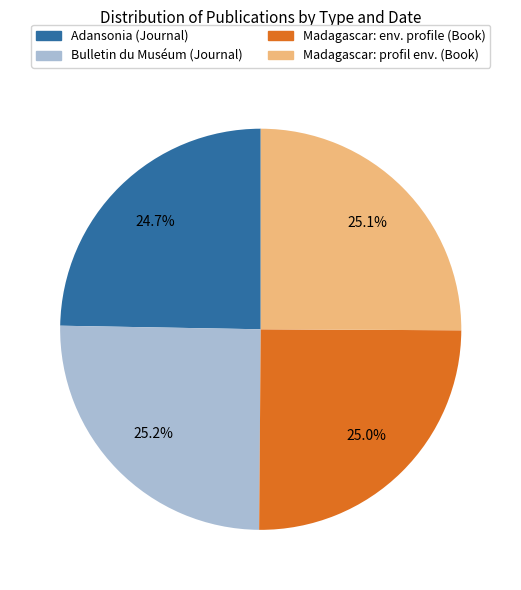

To the nearest percent, what is the average slice percentage?

25%